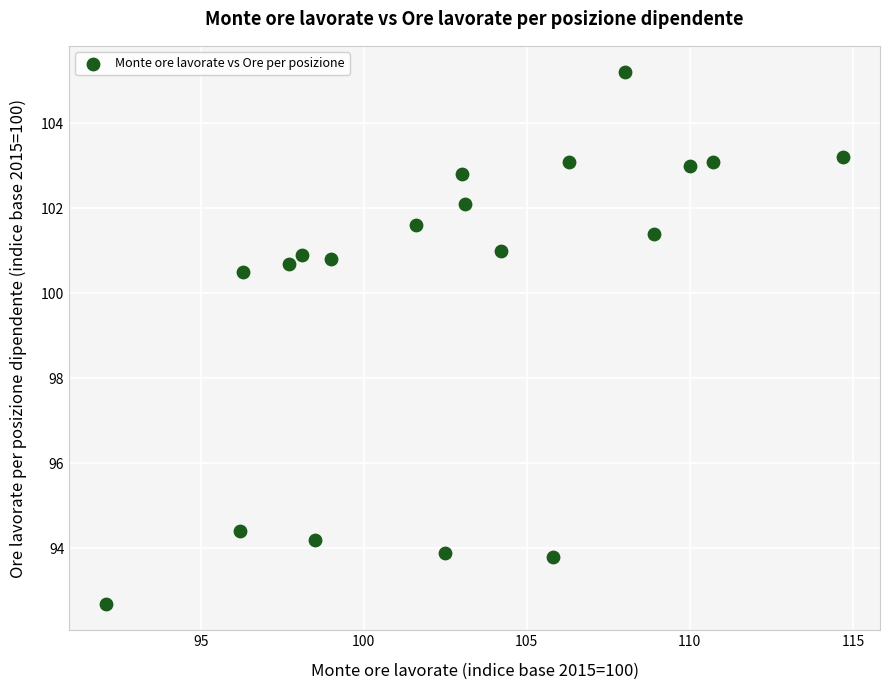

What is the range of Y values (max minus min)?

12.5